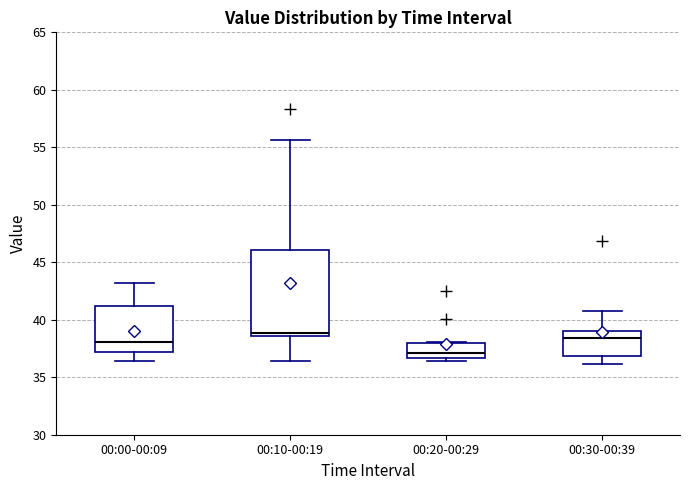

Comparing the boxes themselves (not the whiskers), which one is the tallest?

00:10-00:19